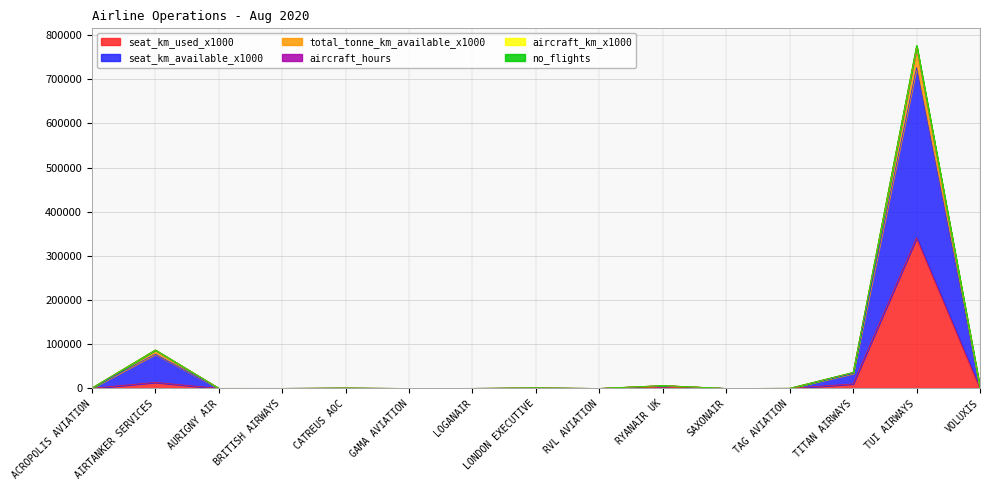

At which label does seat_km_available_x1000 reach its minimum?

SAXONAIR